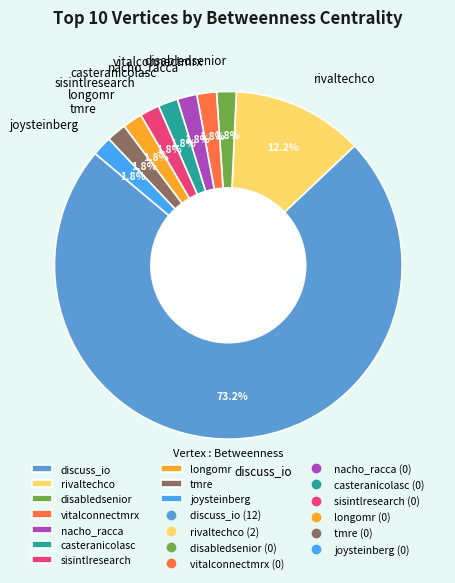

To the nearest percent, what is the average slice percentage?

10%